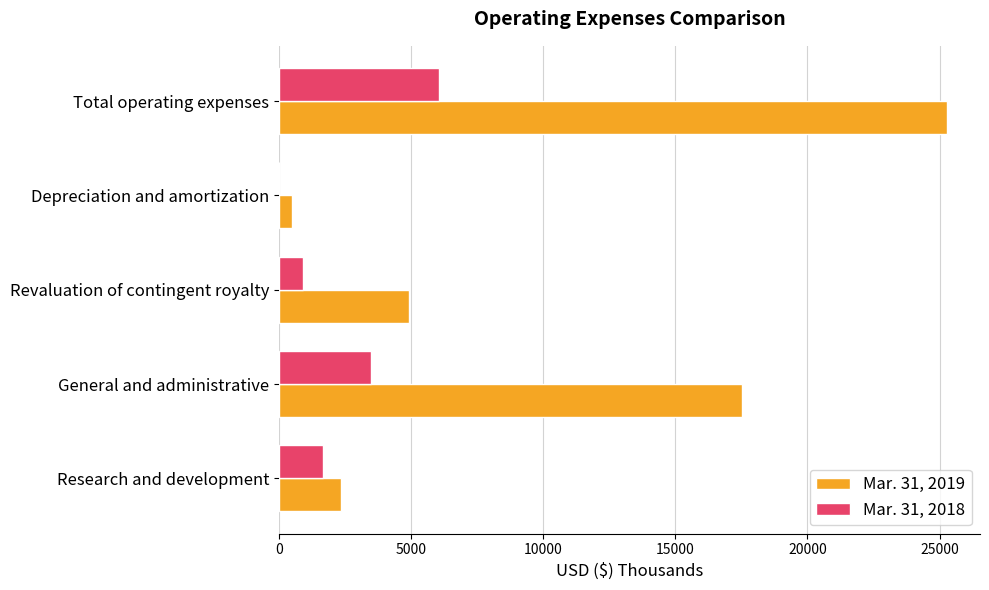

Where is Mar. 31, 2018 nearest to the value 3022?

General and administrative